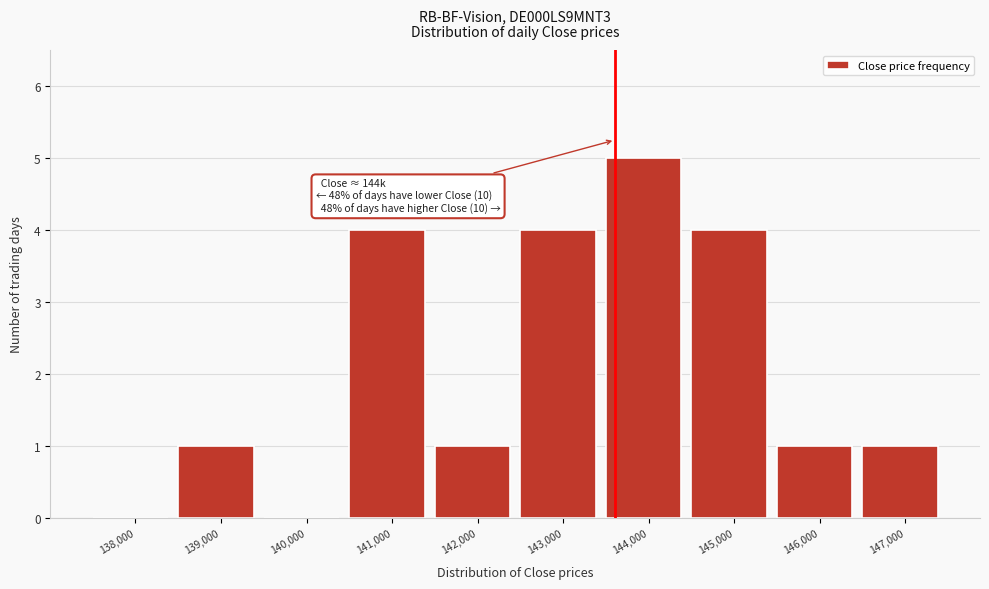

Reading left to right, what are all the values shown in this chart?

138,000=0	139,000=1	140,000=0	141,000=4	142,000=1	143,000=4	144,000=5	145,000=4	146,000=1	147,000=1